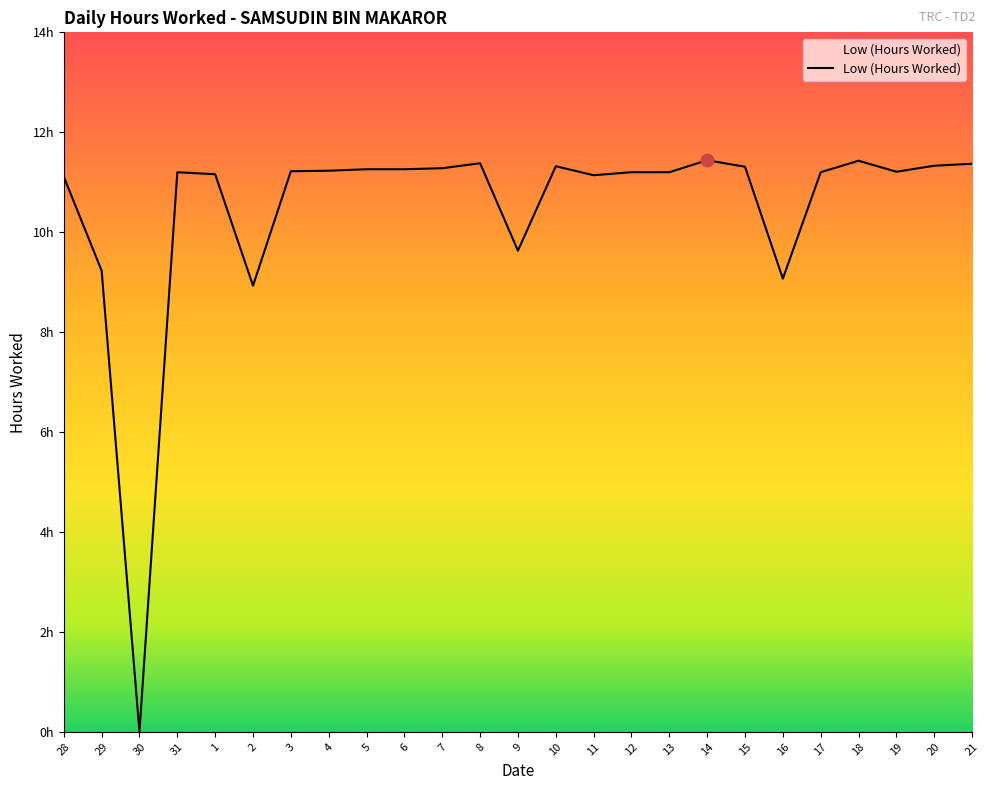

What is the change in value from 3 to 21?

+0.1